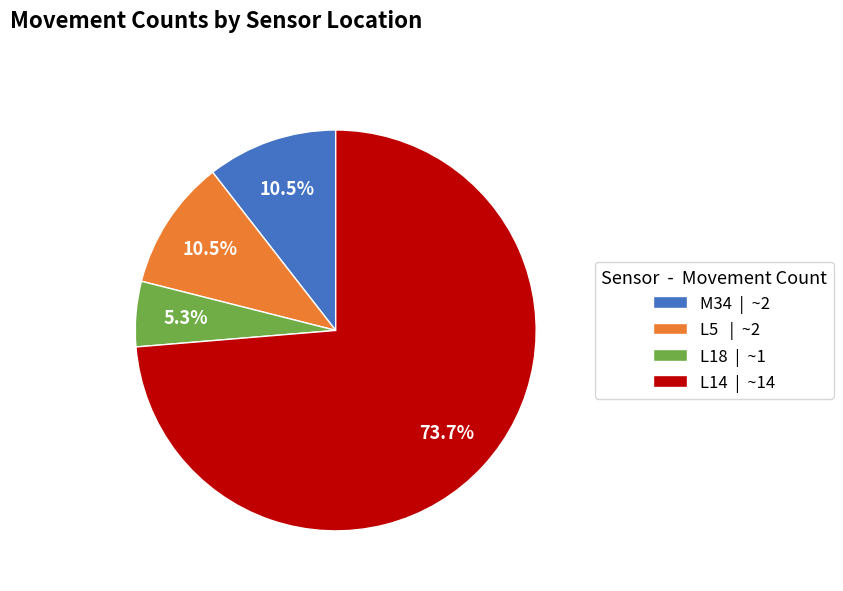

Between L14 and M34, which is larger?

L14